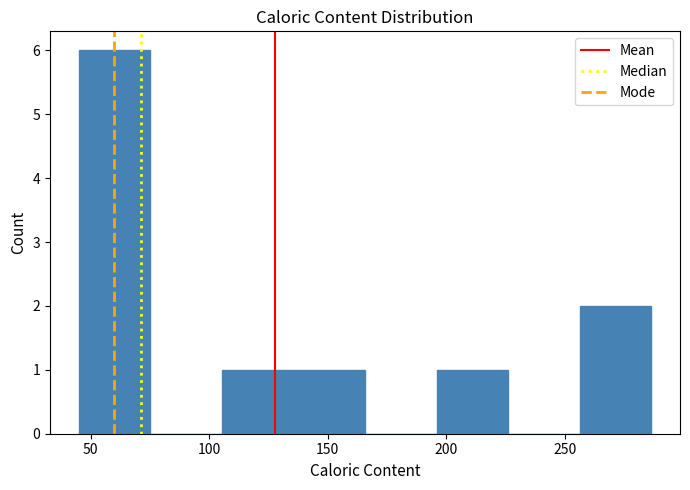

What is the height of the bar covering 45 to 75 on the x-axis? Neither the bar edges nor the heights are printed on the chart, so give them approximately, as read against the axes.

6